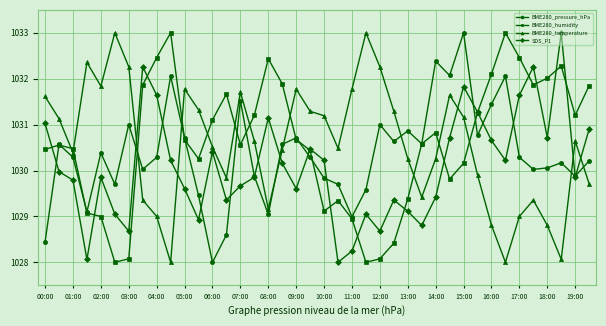

True or false: BME280_humidity and BME280_temperature intersect in this chart.

True